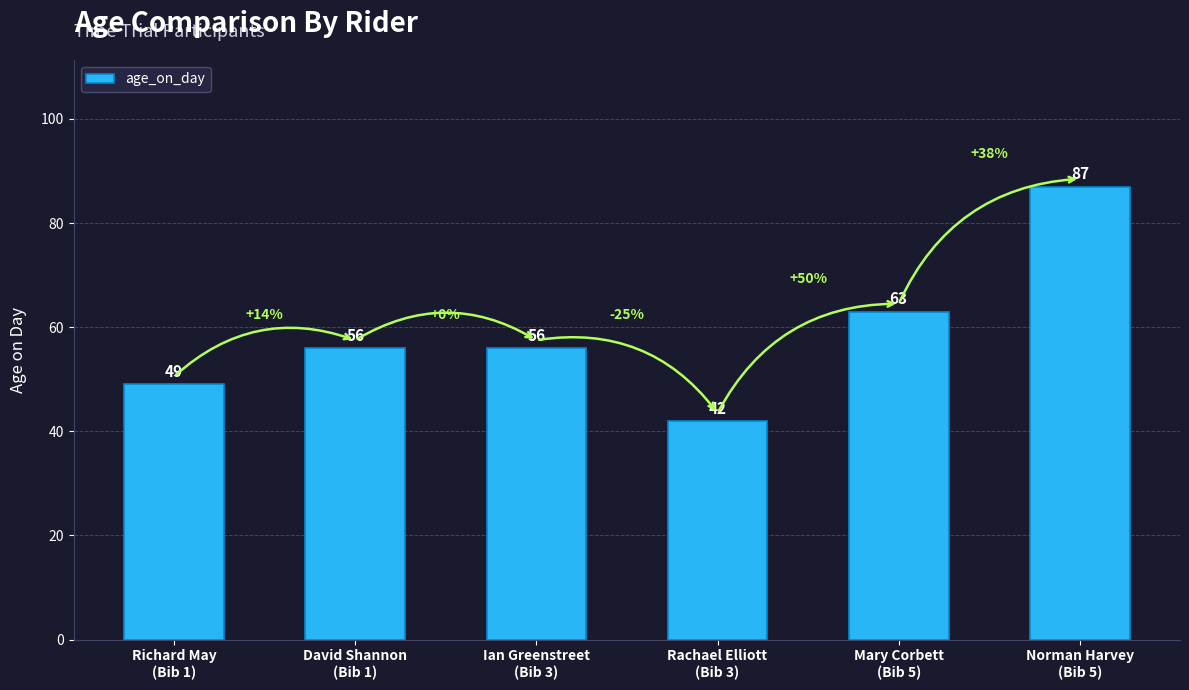

Does the chart contain any negative values?

No